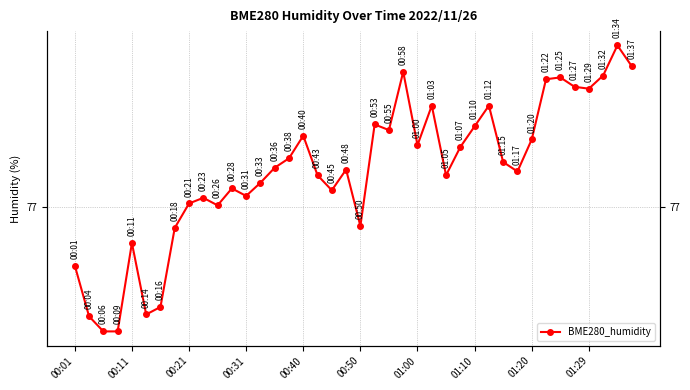

Where is the data nearest to the value 77?

10